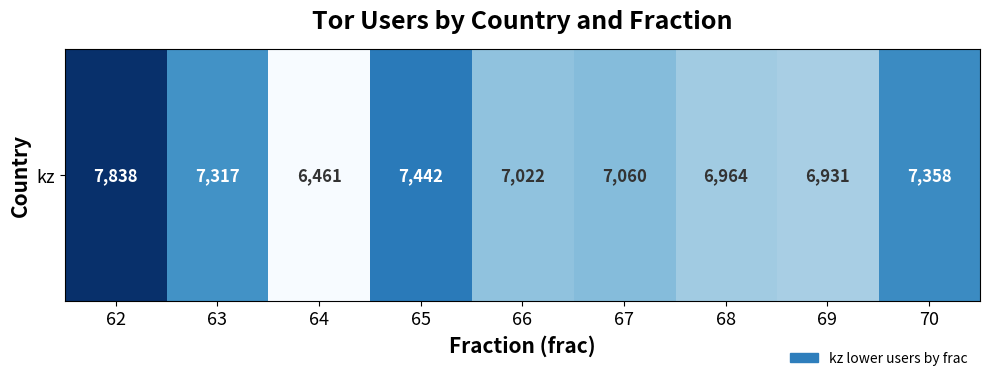

What is the average value?

7155